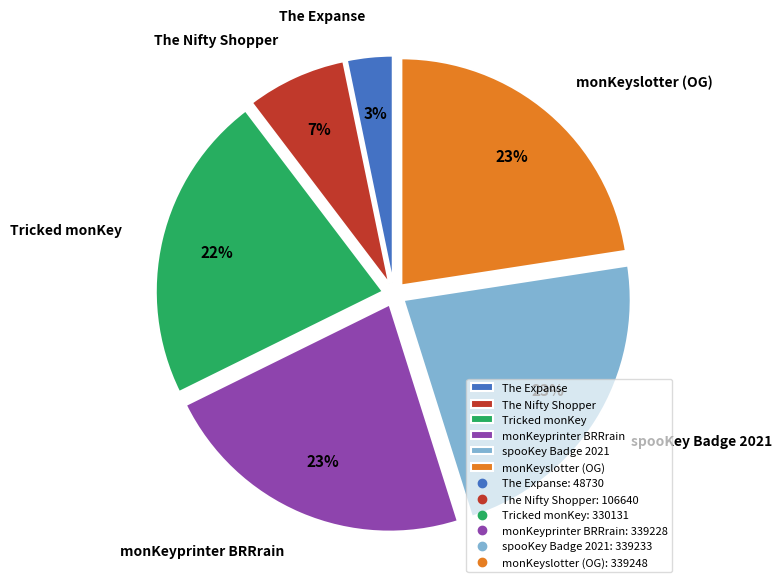

How many slices are in this pie chart?

6